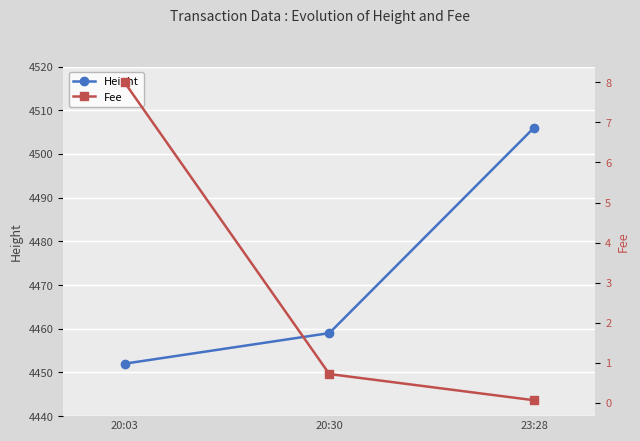

List the series in order of their overall mean, highest first.

Height, Fee